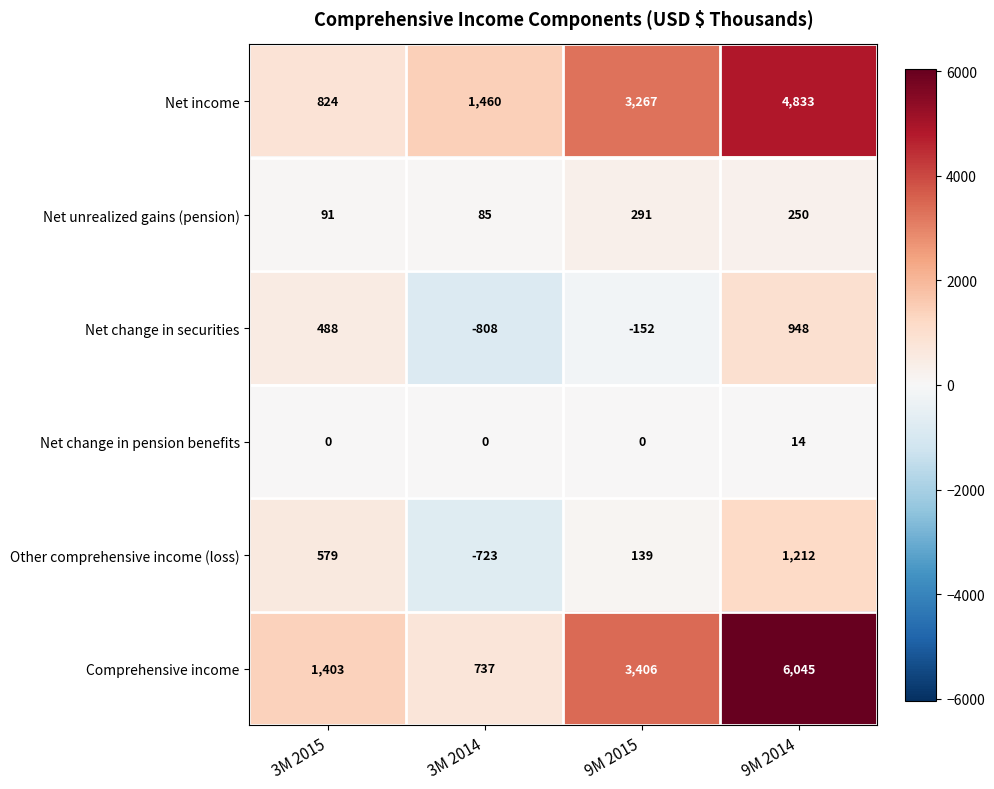

Which series has the largest total across all categories?

Comprehensive income